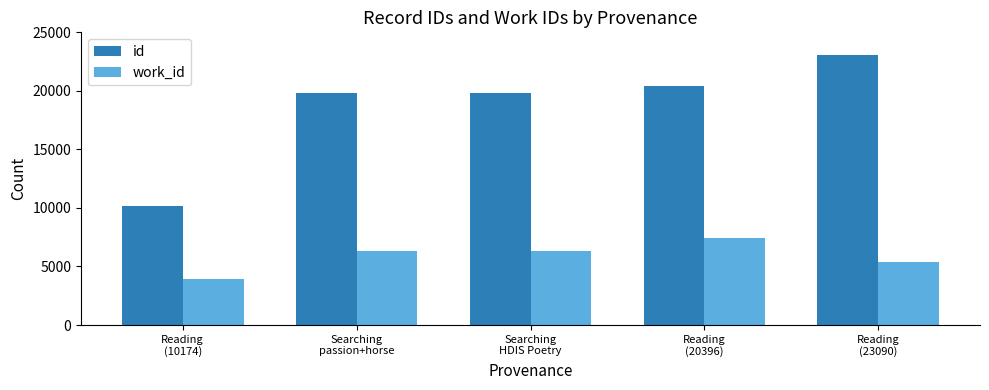

What is the minimum value for id?

10174